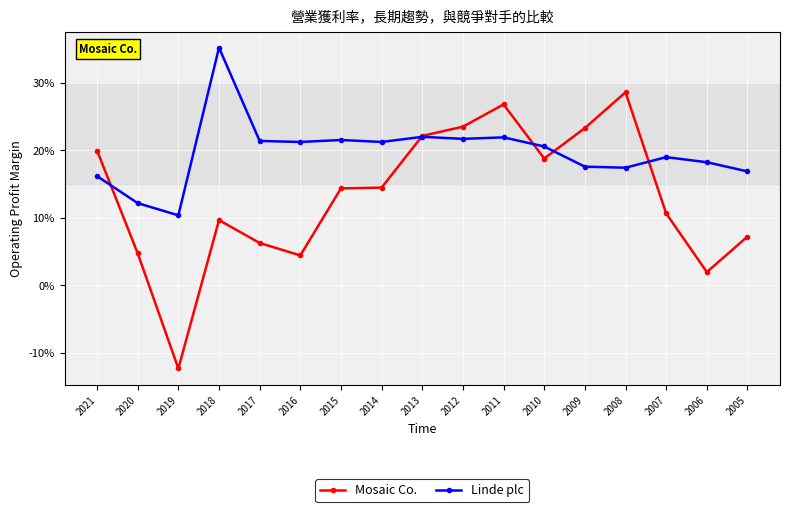

What value does the Mosaic Co. series have at 2010?

0.2